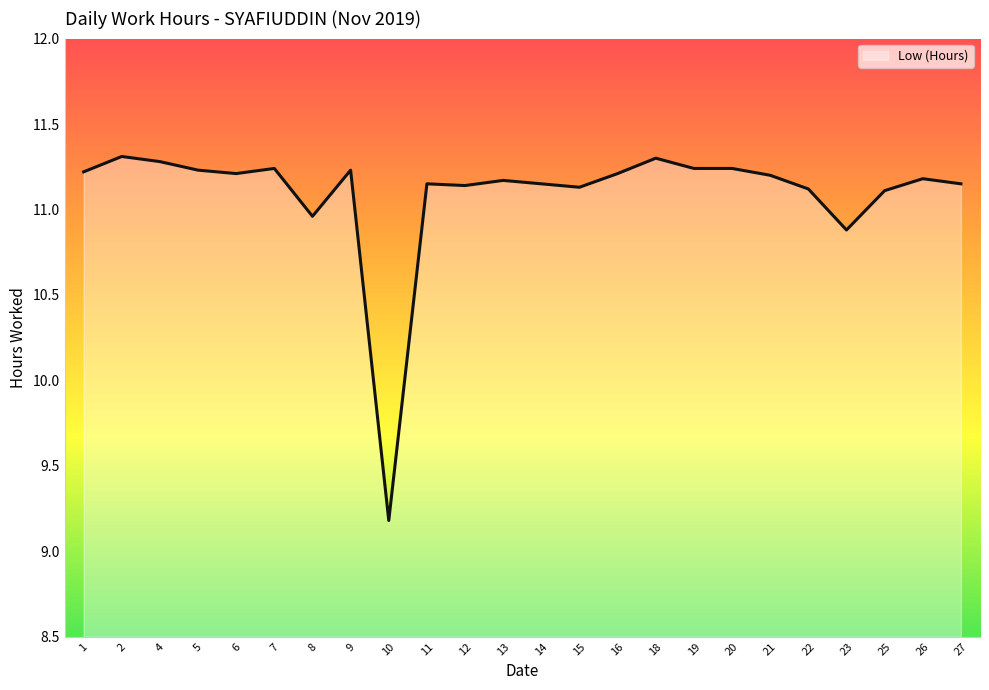

At which label is the value closest to 10?

10